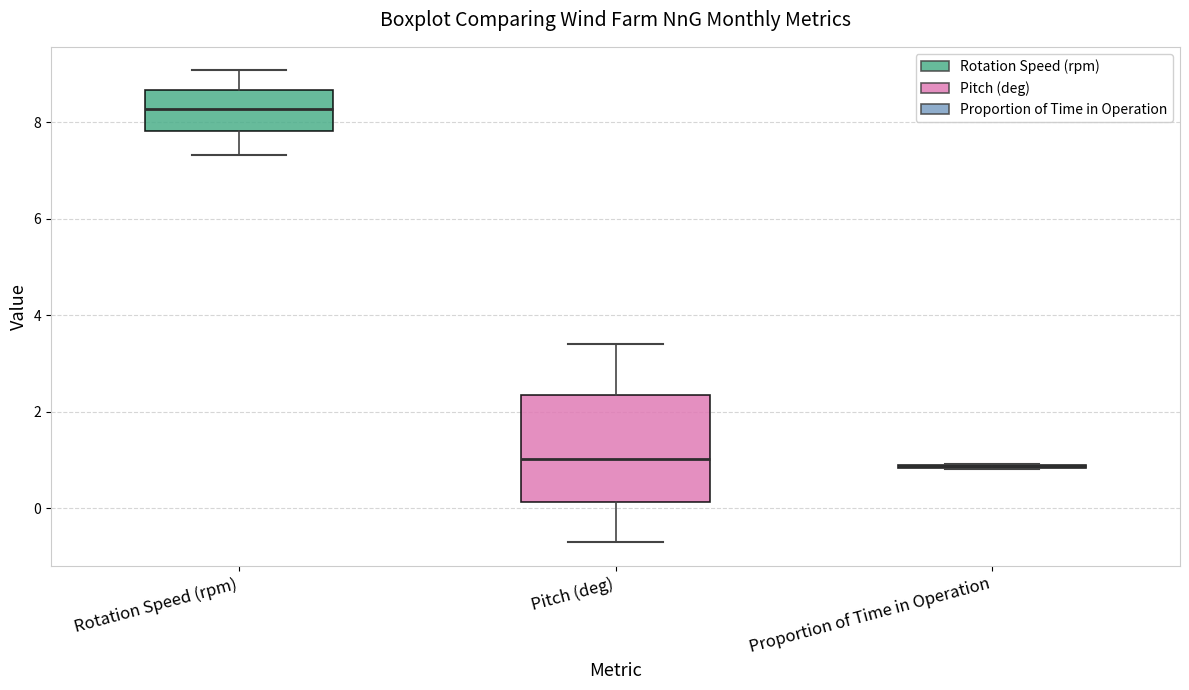

Comparing the boxes themselves (not the whiskers), which one is the tallest?

Pitch (deg)